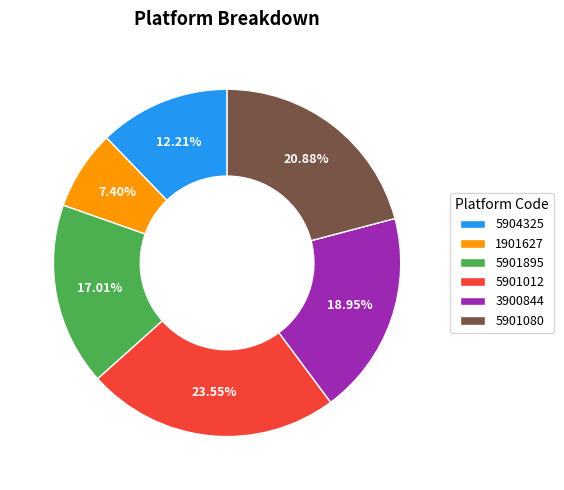

To the nearest percent, what is the difference between the 5901080 and 5904325 slice percentages?

9%